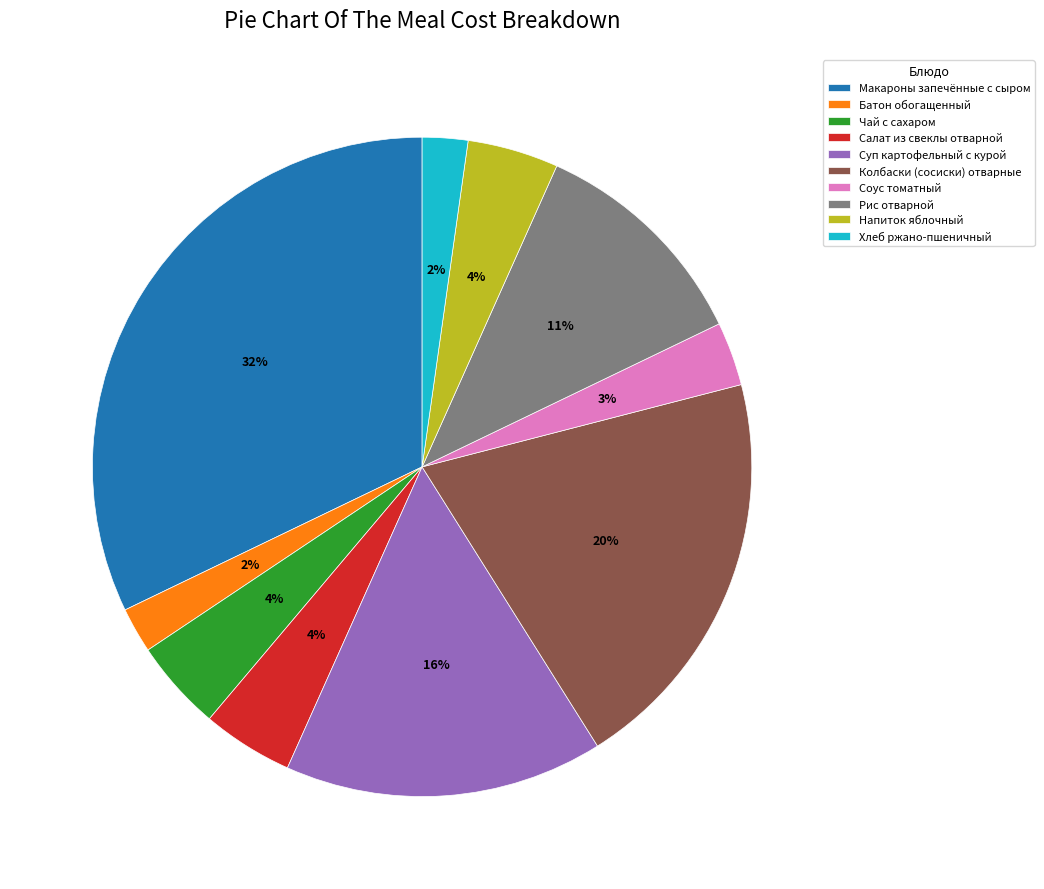

Do Батон обогащенный and Напиток яблочный together represent more than half of the pie?

No